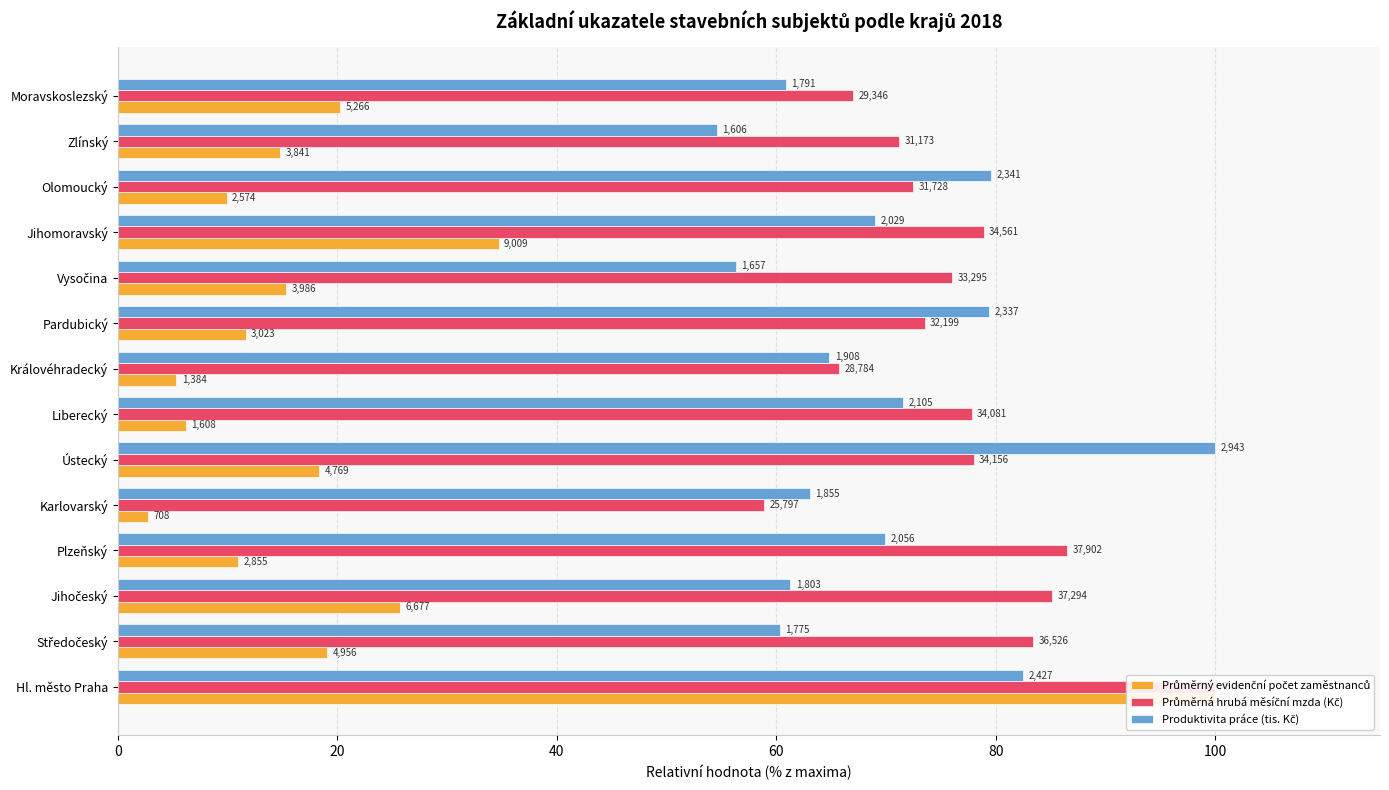

What is the maximum value for Produktivita práce (tis. Kč)?

100.0